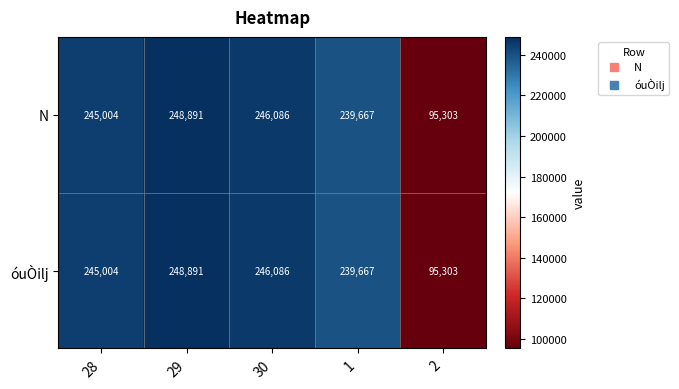

What is the total value across all series at 28?

490008